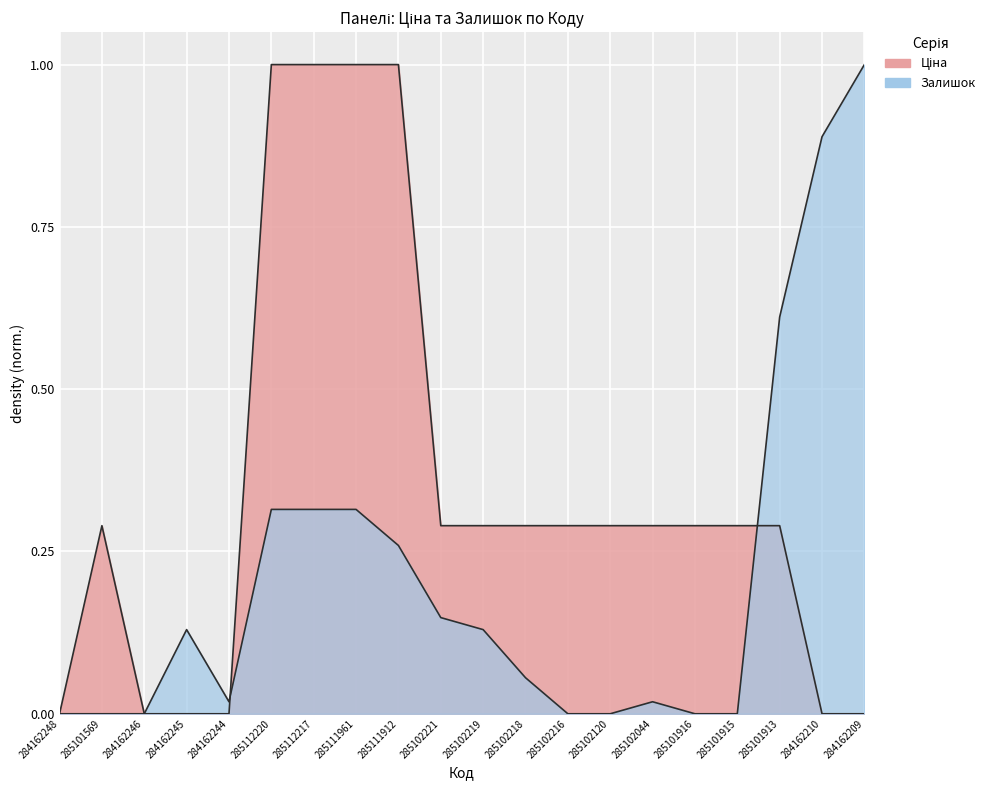

Which label corresponds to the largest value in the chart?

285112220